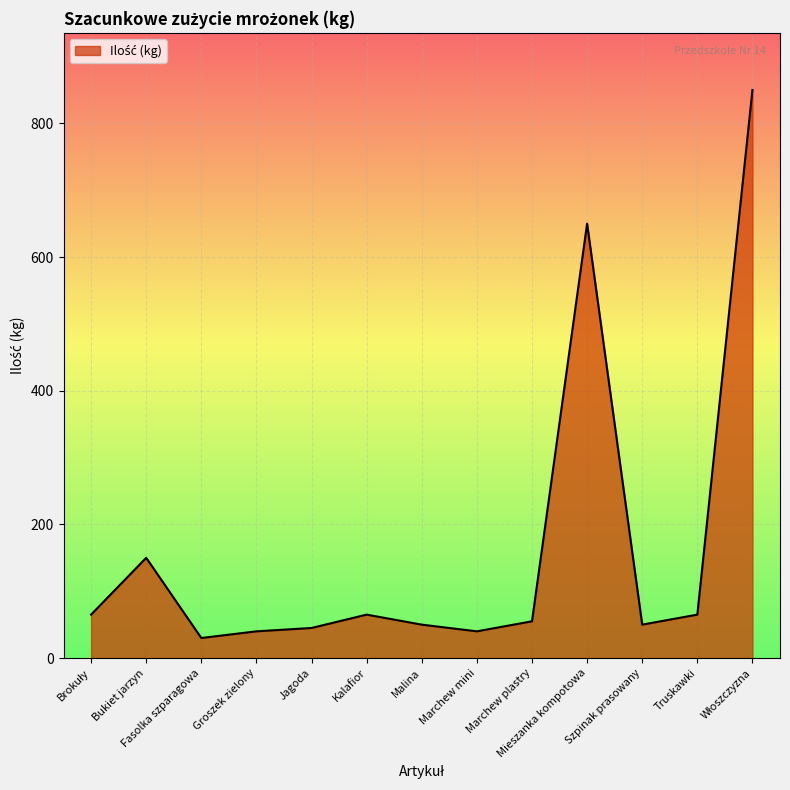

How many lines are shown in the chart?

1